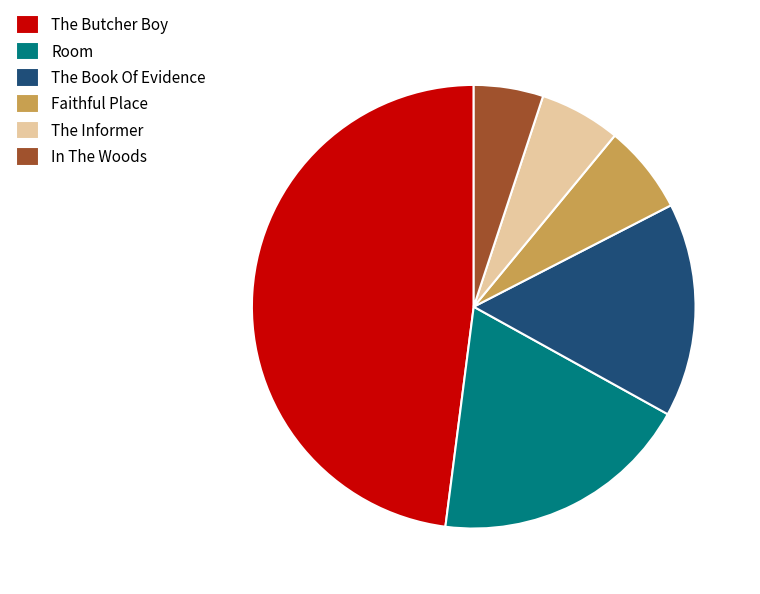

Is the sum of In The Woods and Faithful Place greater than half?

No